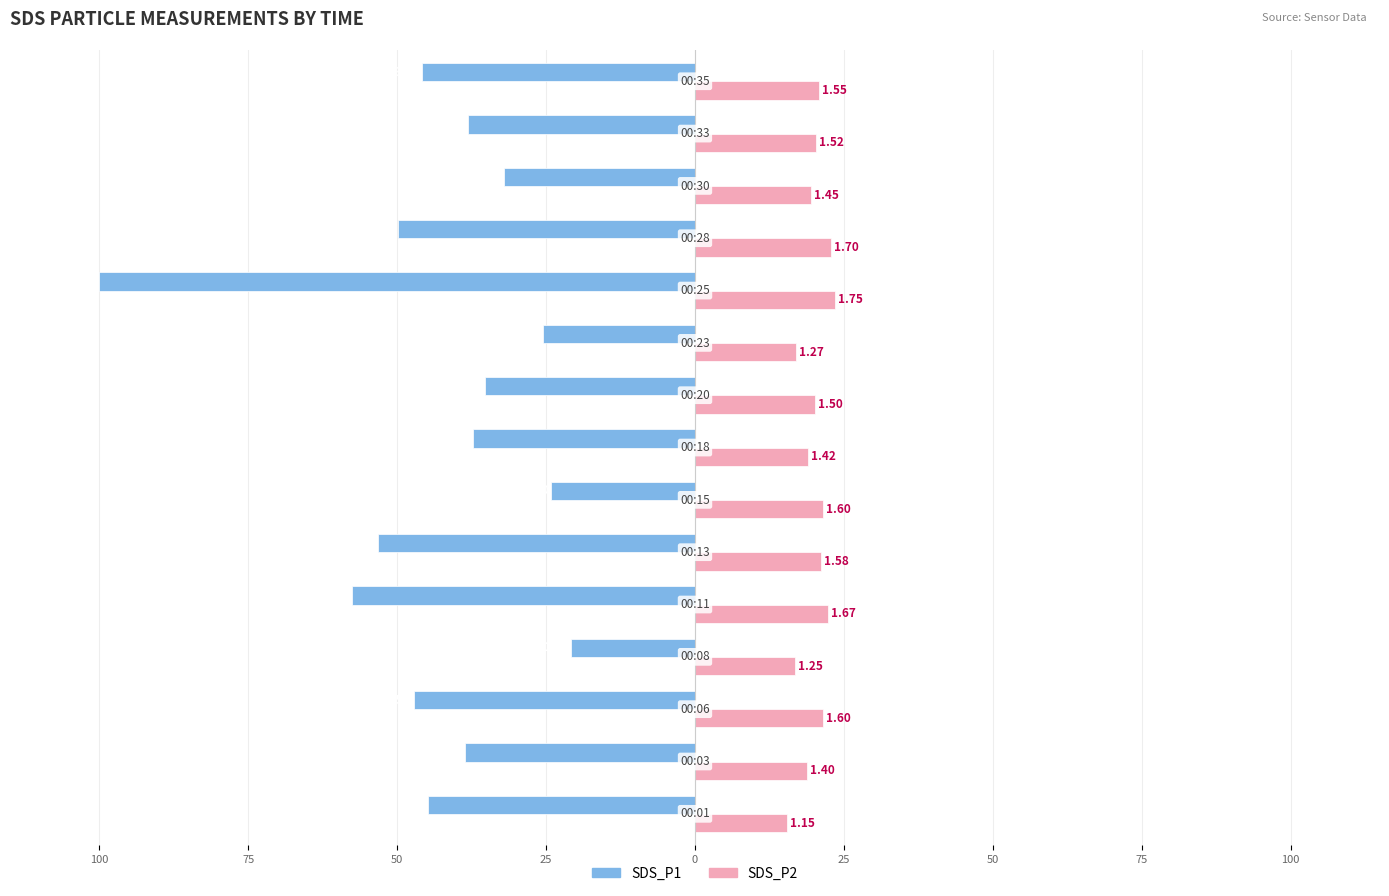

What are all the series names shown in the legend?

SDS_P1, SDS_P2